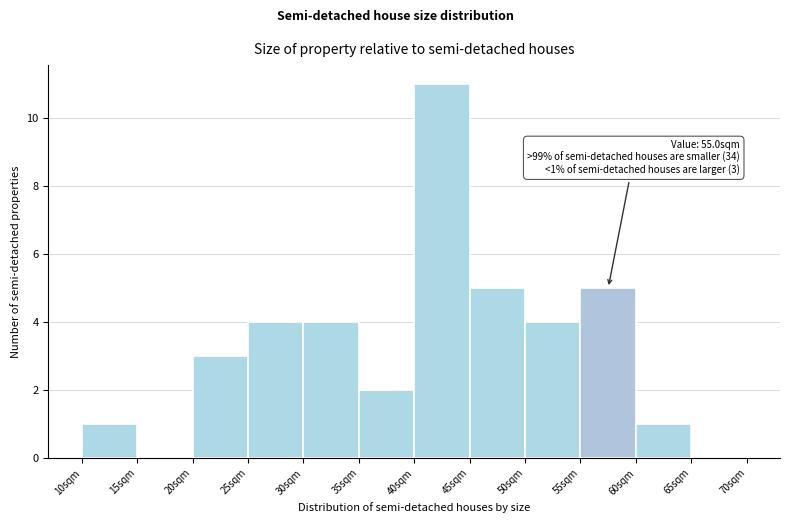

Over which range of the x-axis is the bar tallest?

40 to 45